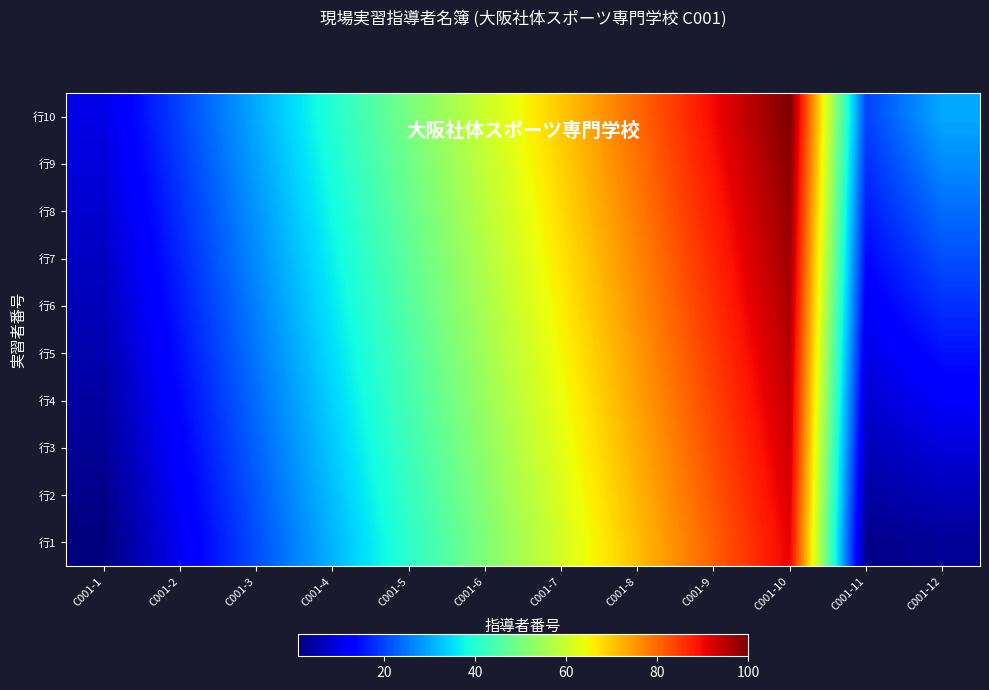

Which label corresponds to the largest value in the chart?

C001-10